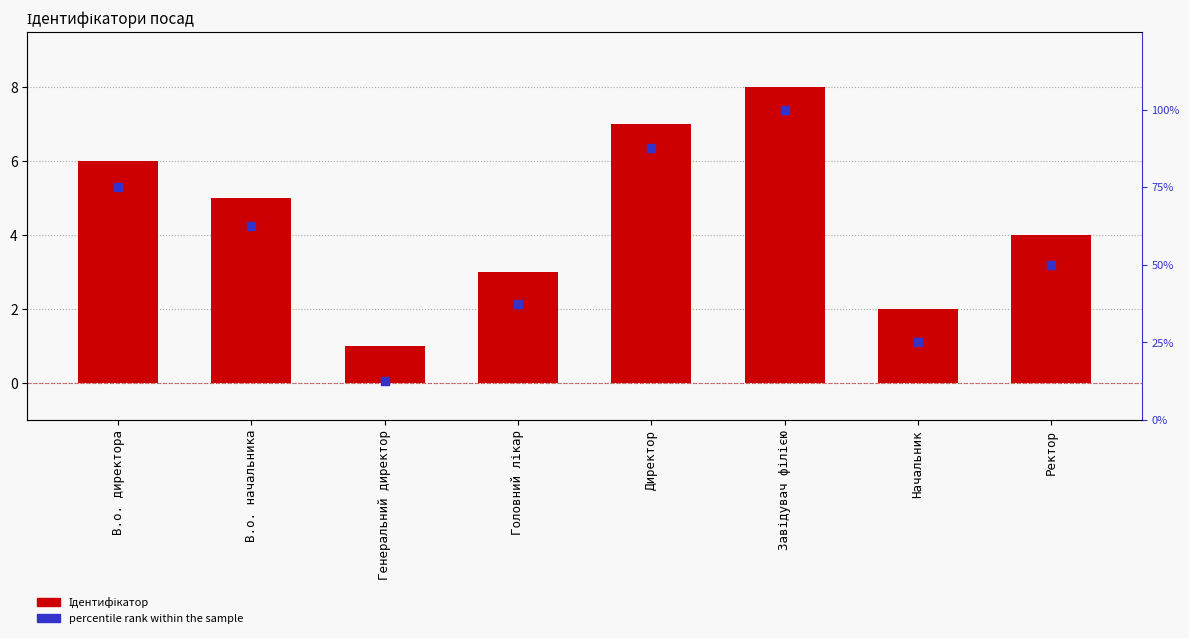

Which series reaches the maximum Y coordinate?

percentile rank within the sample